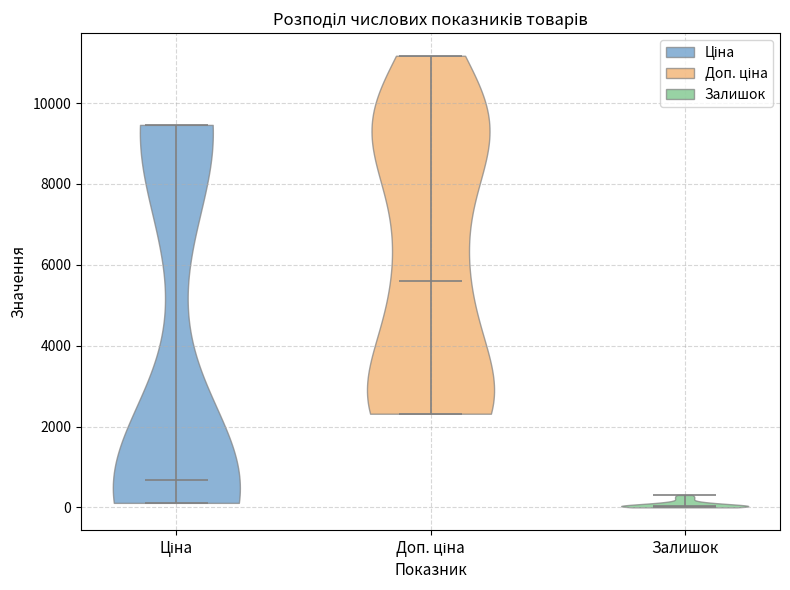

Which violin has the lowest median line?

Залишок